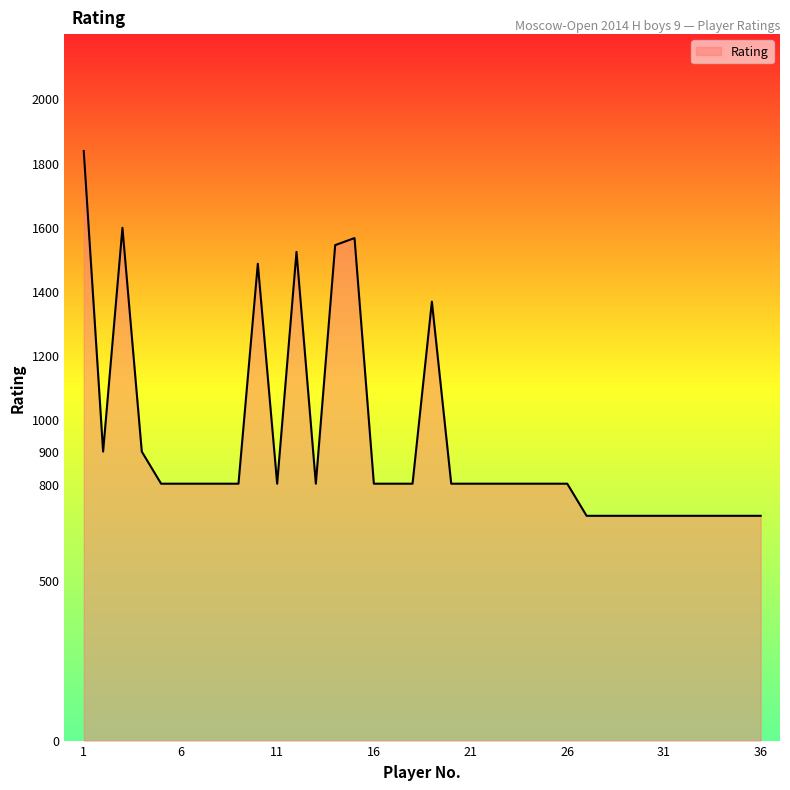

What is the smallest value displayed?

700